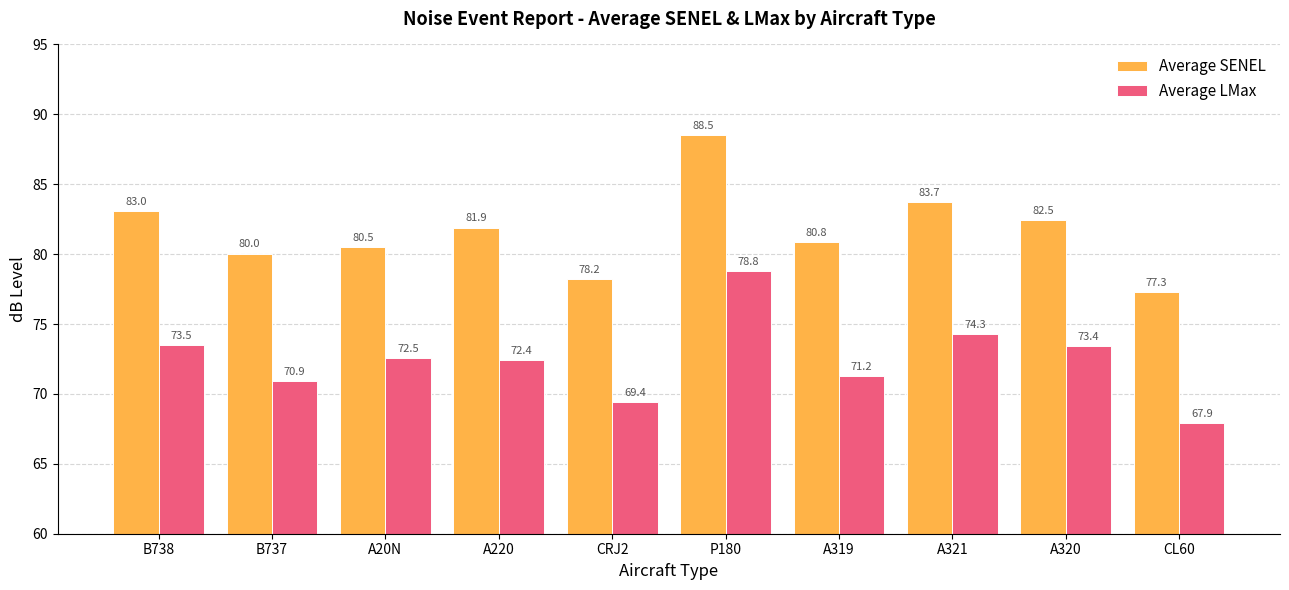

Rank the series at A20N from highest to lowest value.

Average SENEL, Average LMax